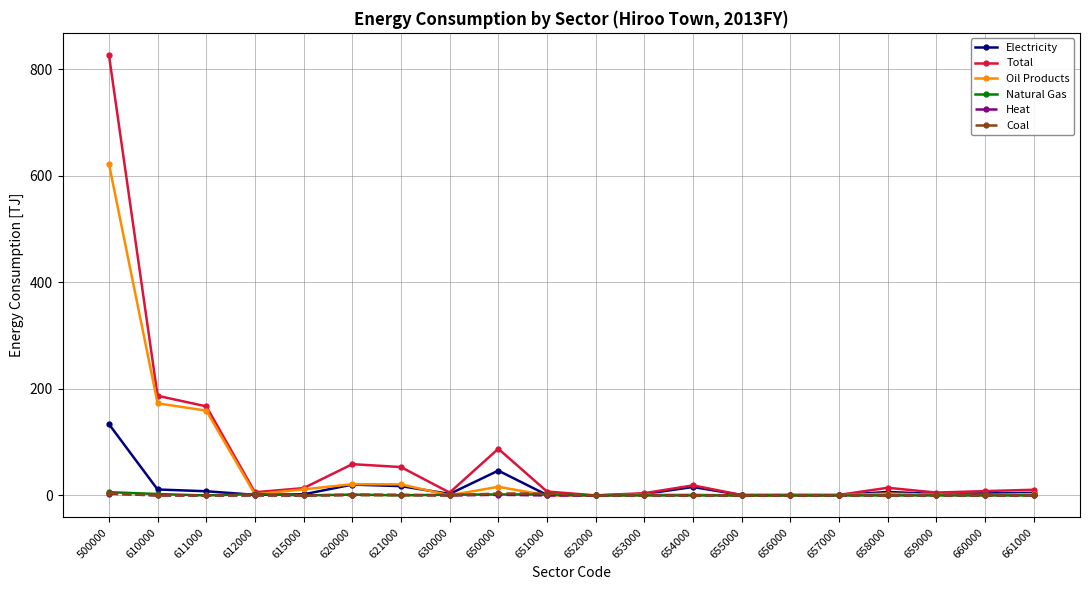

True or false: Total has more than 2 points higher than both neighbors.

True